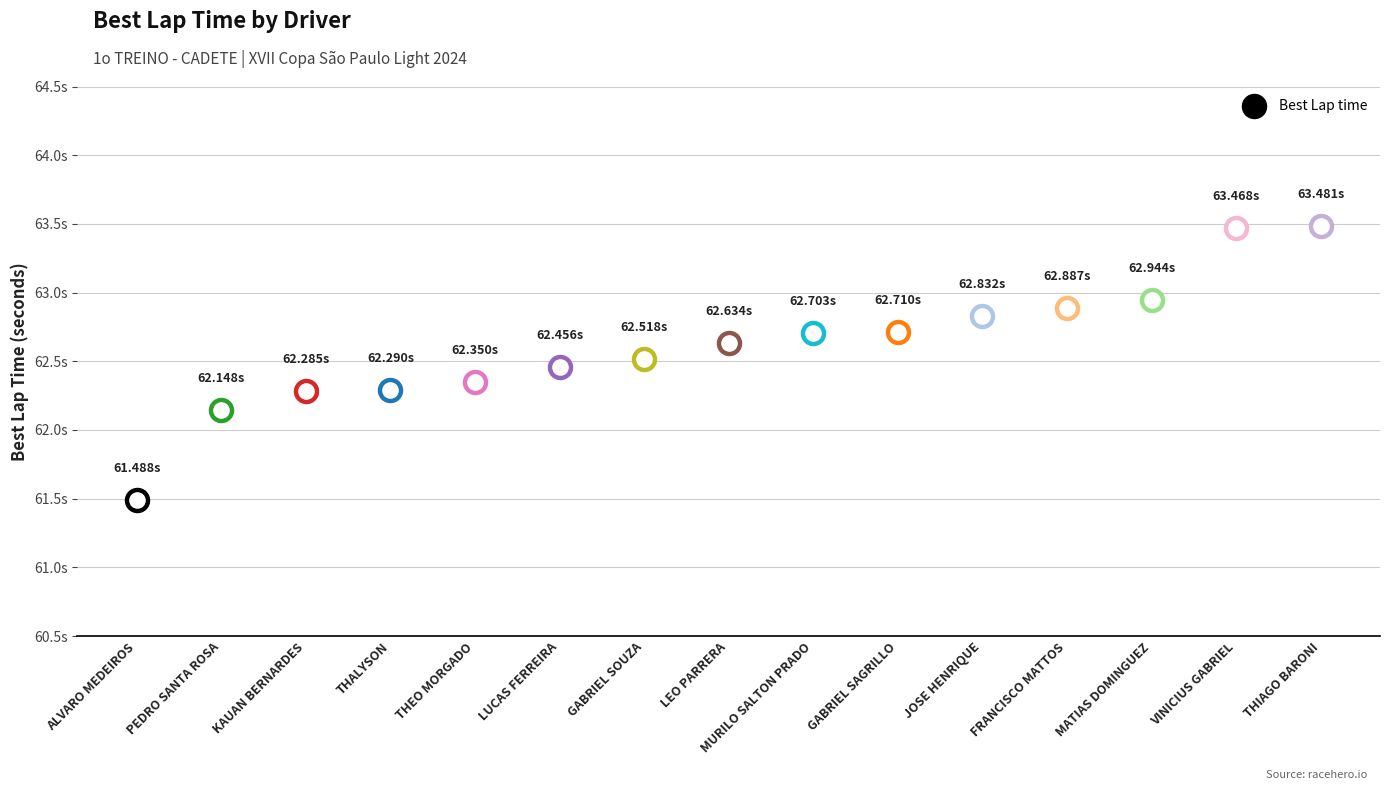

Which has a higher value, THIAGO BARONI or FRANCISCO MATTOS?

THIAGO BARONI